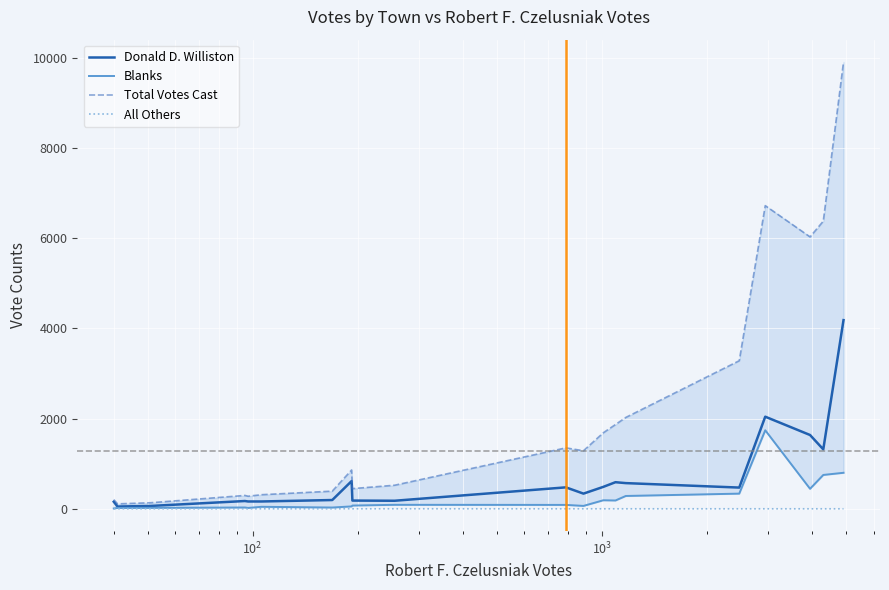

Reading left to right, transcribe all the data shown in this chart.

Donald D. Williston: 156	50	63	172	162	162	194	614	182	178	475	336	486	589	569	470	2041	1635	1317	4181
Blanks: 7	18	20	29	19	44	28	53	72	88	86	64	189	184	284	336	1740	443	750	798
Total Votes Cast: 203	109	134	296	278	312	391	860	447	522	1350	1286	1685	1867	2024	3281	6719	6026	6375	9902
All Others: 0	0	0	0	0	0	0	1	0	1	0	0	0	0	0	0	0	0	0	0